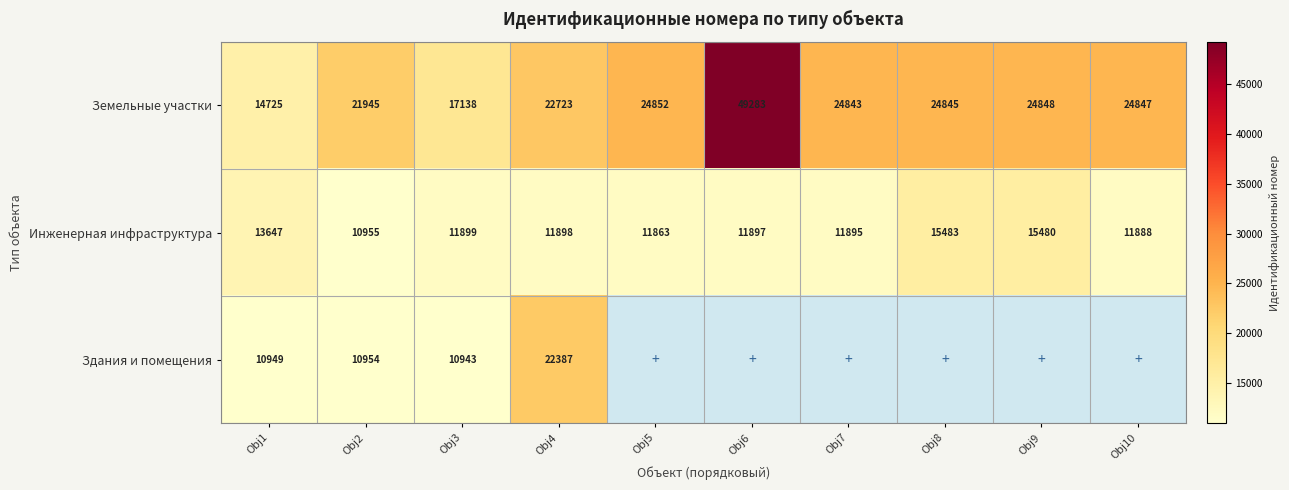

Which has a higher value, Obj7 or Obj1?

Obj7